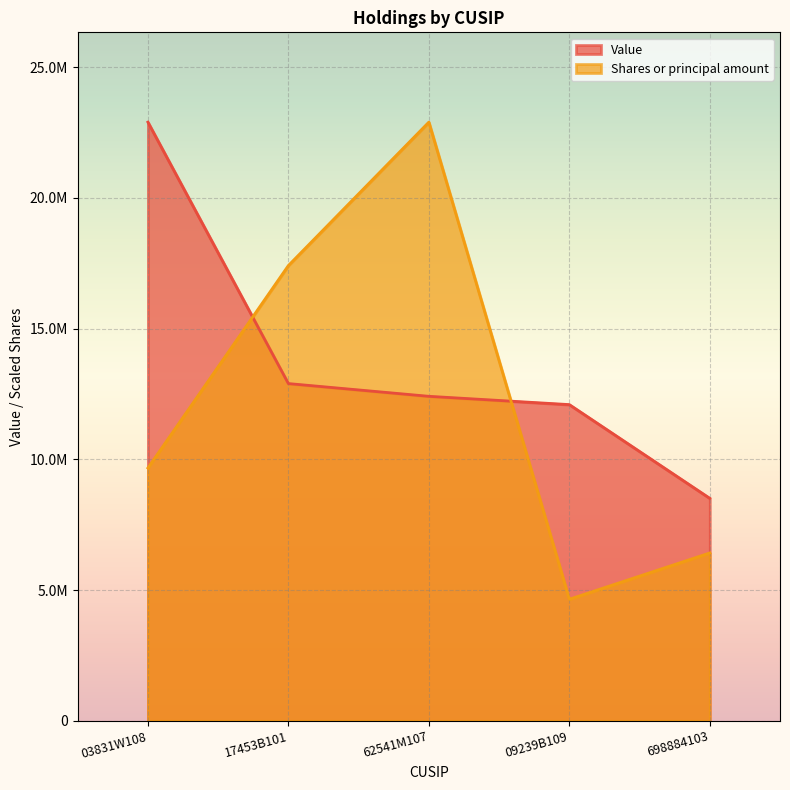

The Shares or principal amount series shows 17409287.4 at 17453B101. True or false?

True